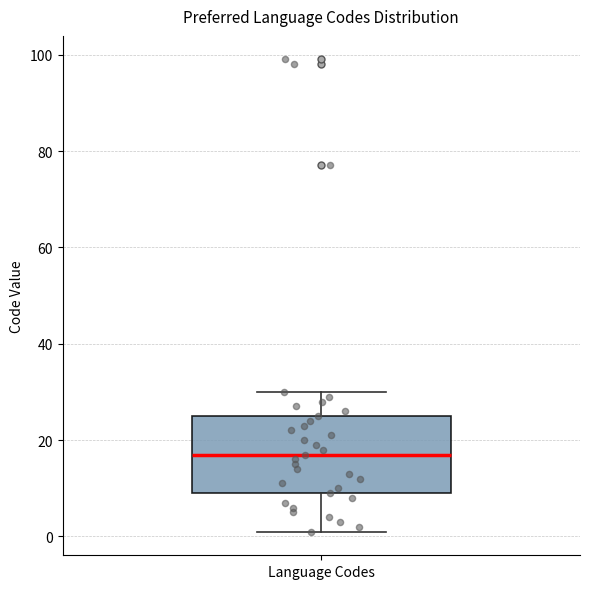

Where does the lower whisker of the box for Language Codes end on the y-axis? The values are not printed on the chart, so give them approximately, as read against the axis.

2